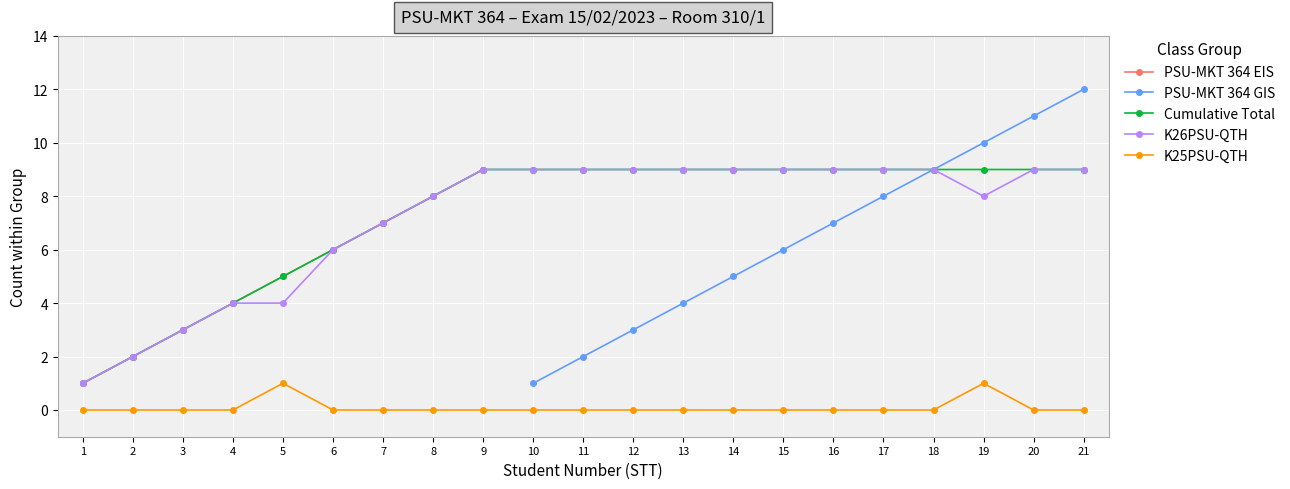

What is the difference between the second highest and second lowest values in the K26PSU-QTH series?

7